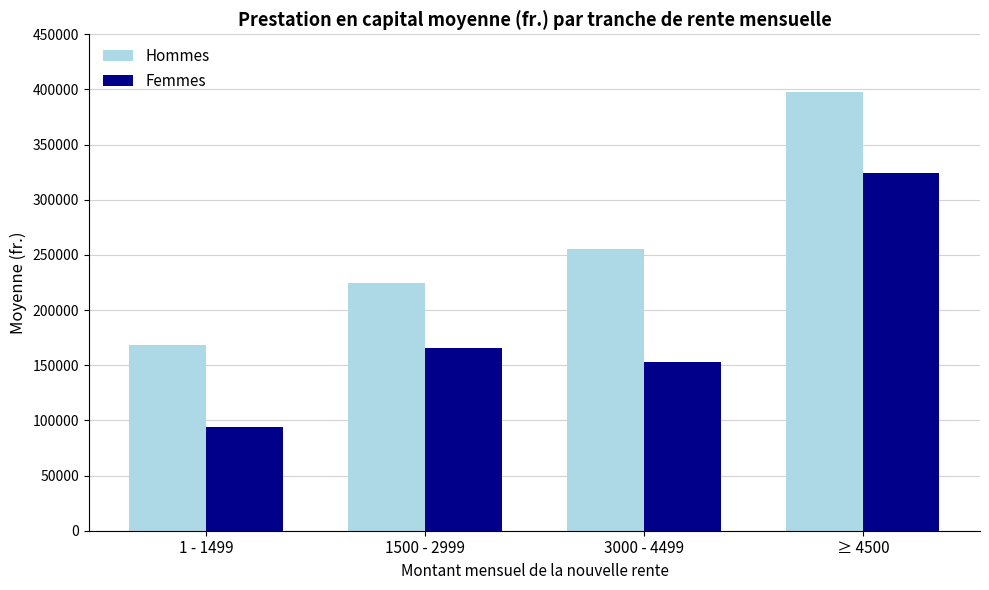

What is the total value across all series at 1 - 1499?

262552.0